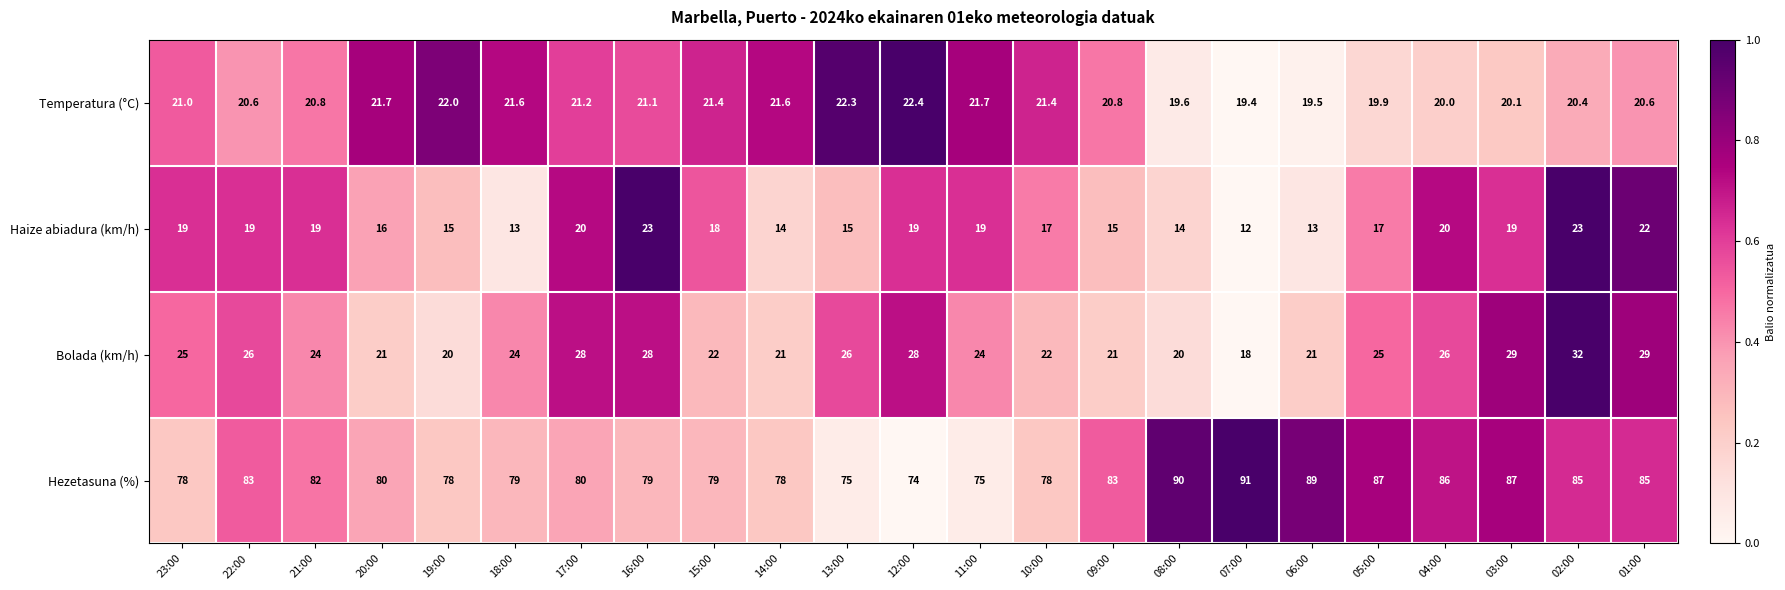

At which category is the sum across all series the highest?

02:00